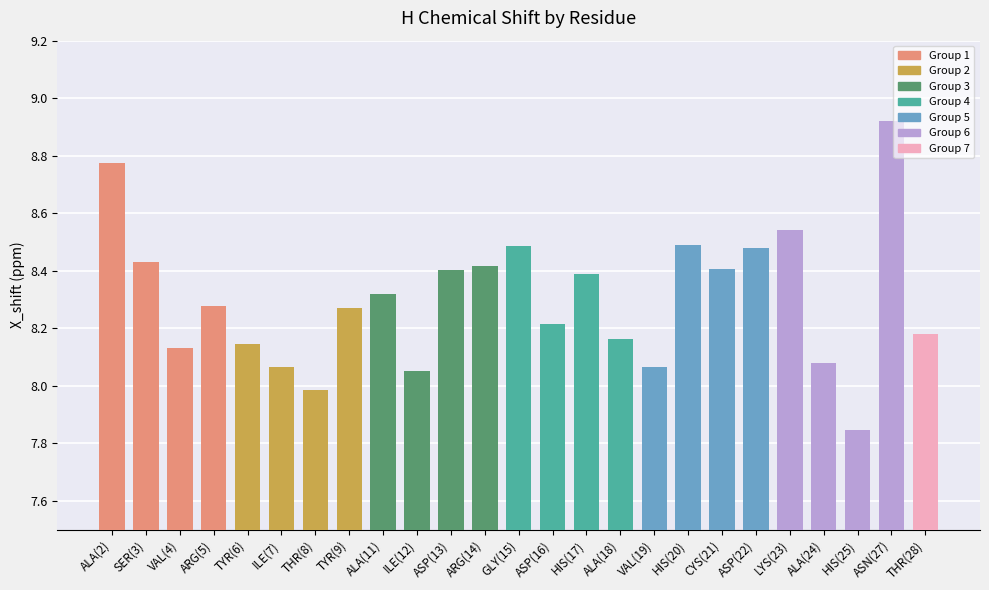

The value at ASP(22) is 14.5. True or false?

False